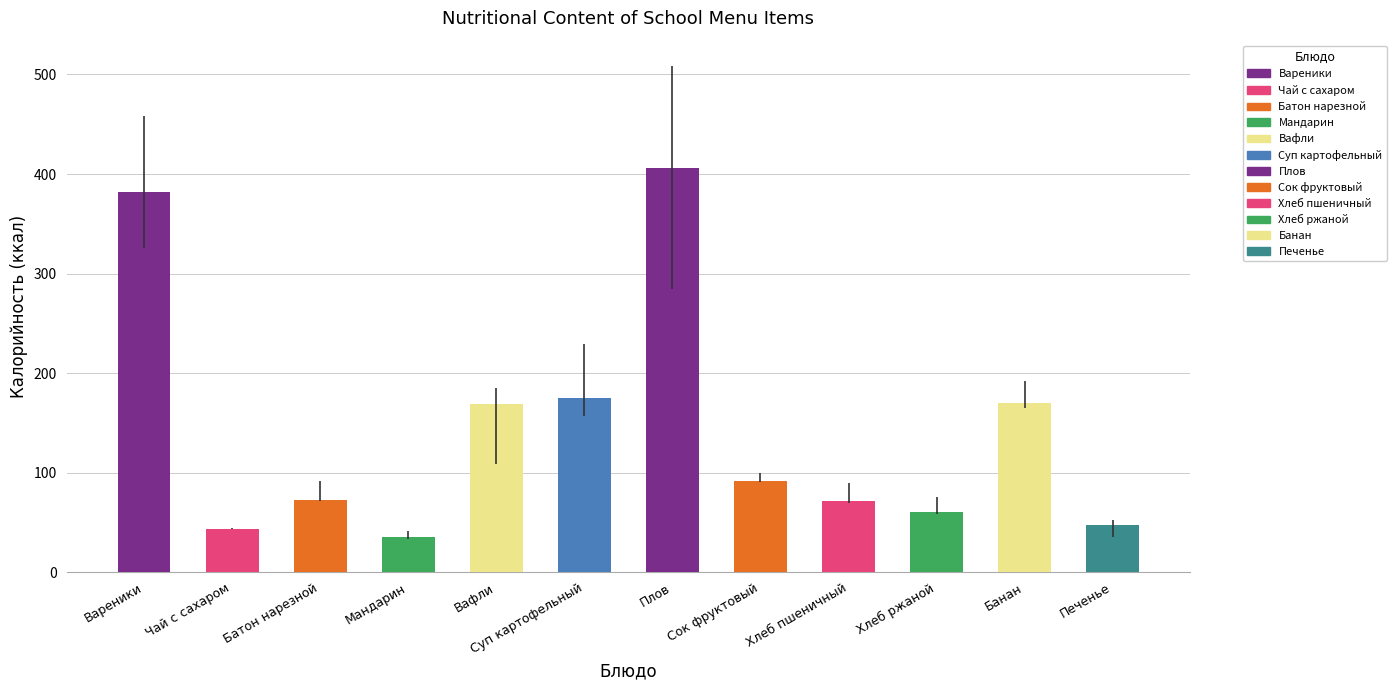

What is the difference between the maximum and minimum values?

371.1